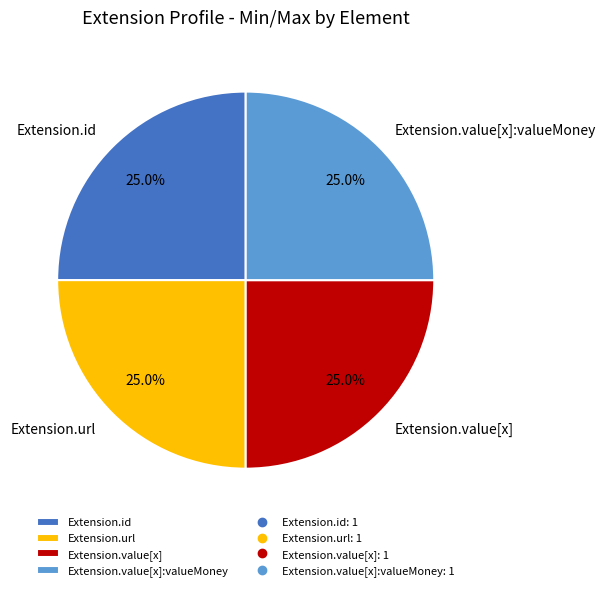

Does any single category account for the majority?

No